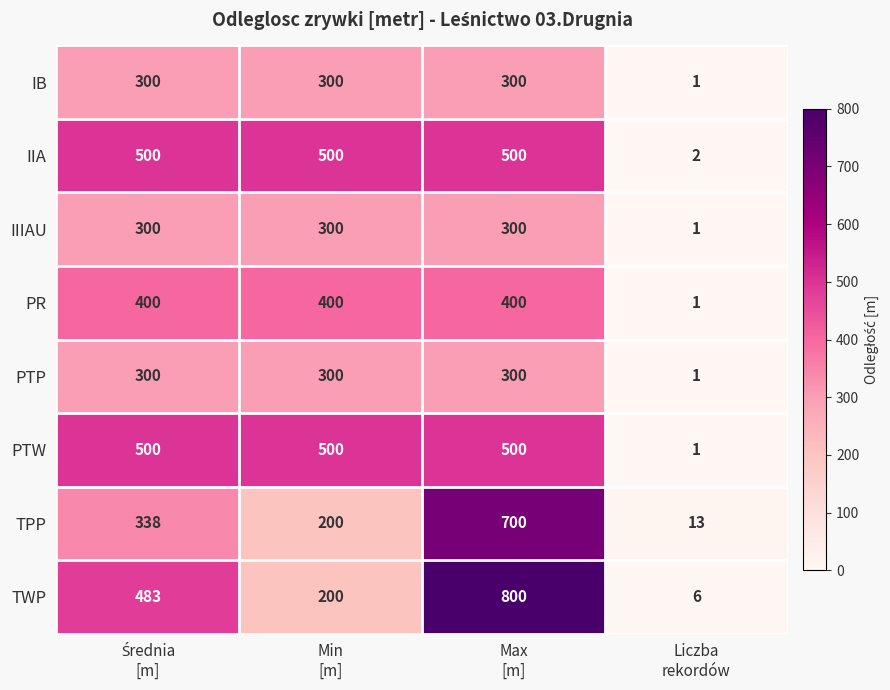

What is the maximum value shown in the chart?

800